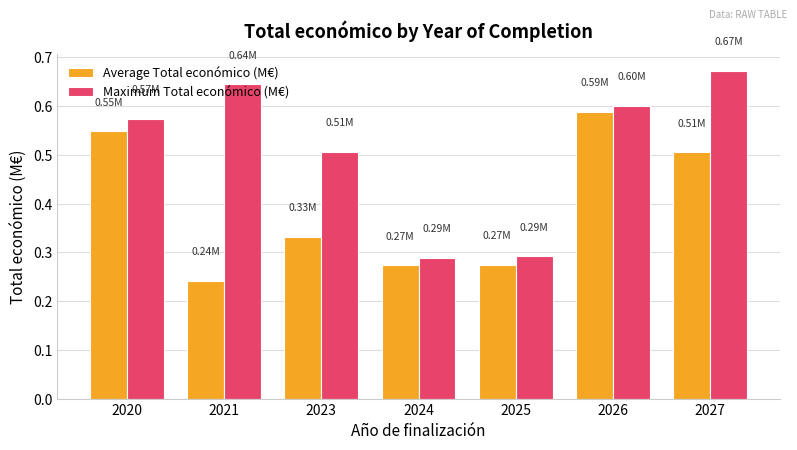

At which label is Average Total económico (M€) closest to 0?

2021